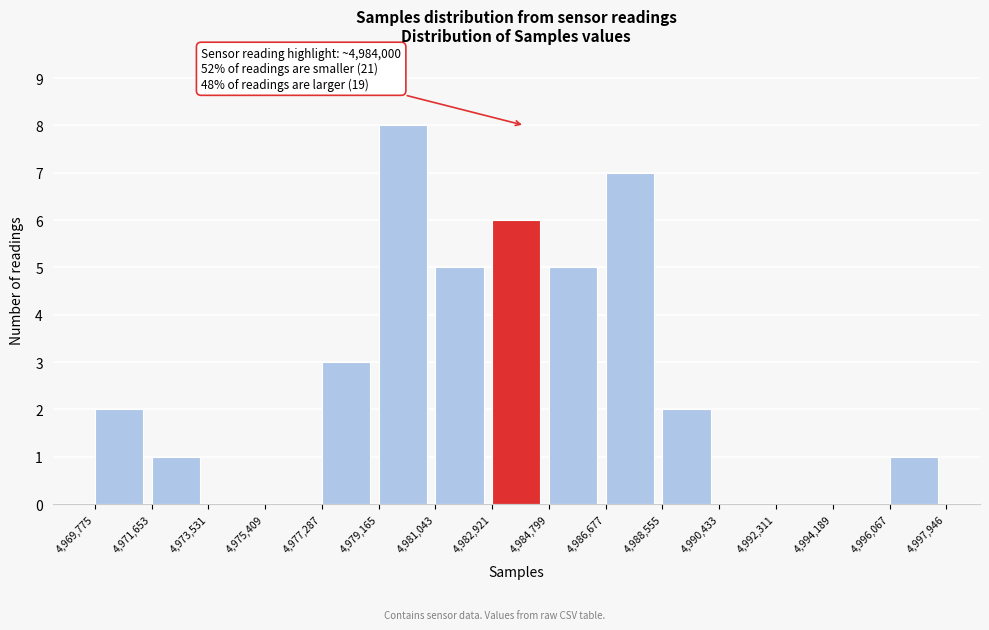

Over which range of the x-axis is the bar tallest?

4,979,165 to 4,981,043